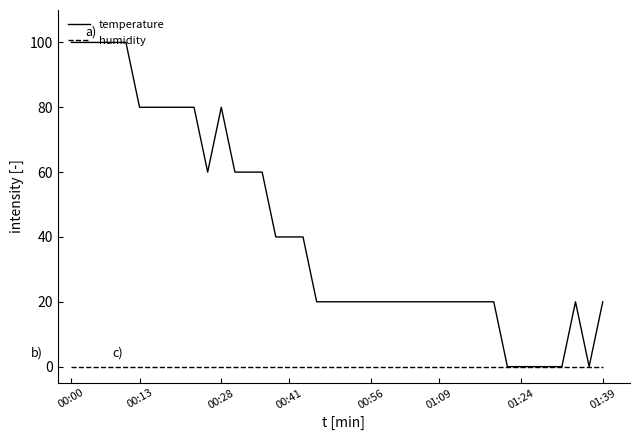

Which series has the largest total across all categories?

temperature